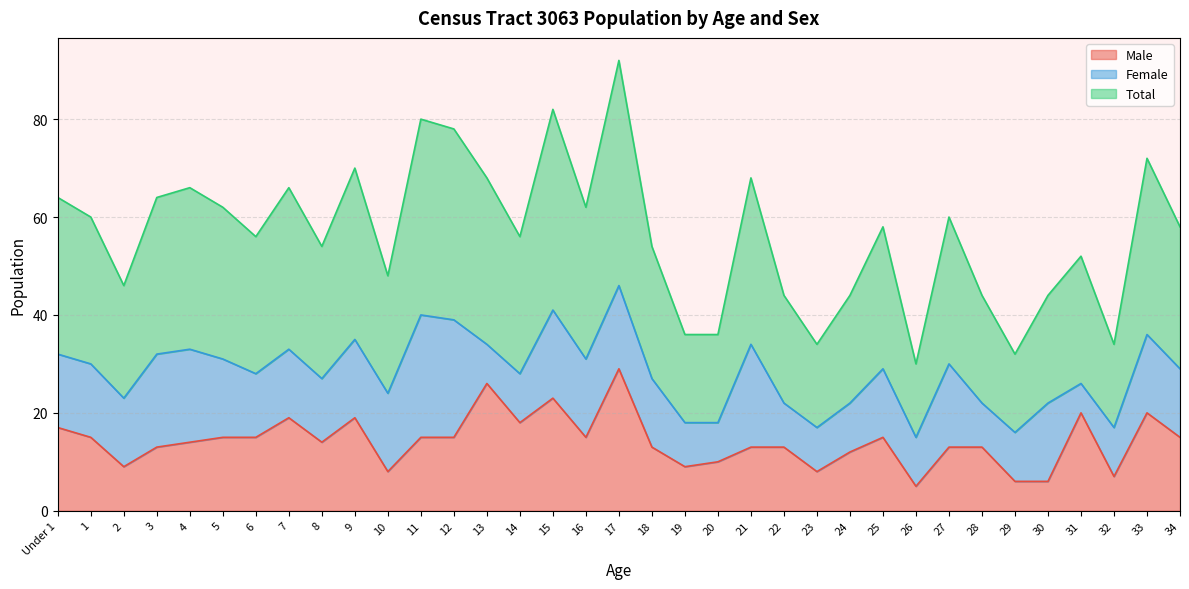

Is it true that Male equals 19 at 22?

False